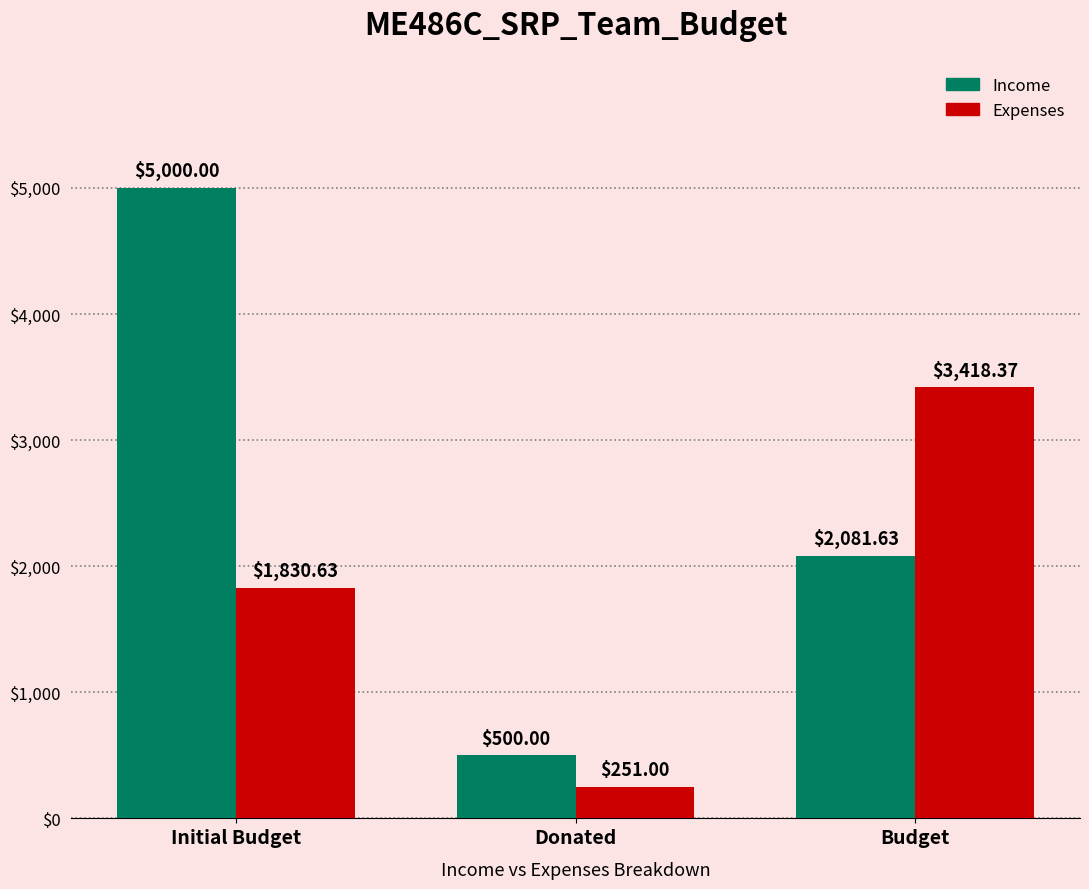

At which label is Expenses closest to 1834?

Initial Budget